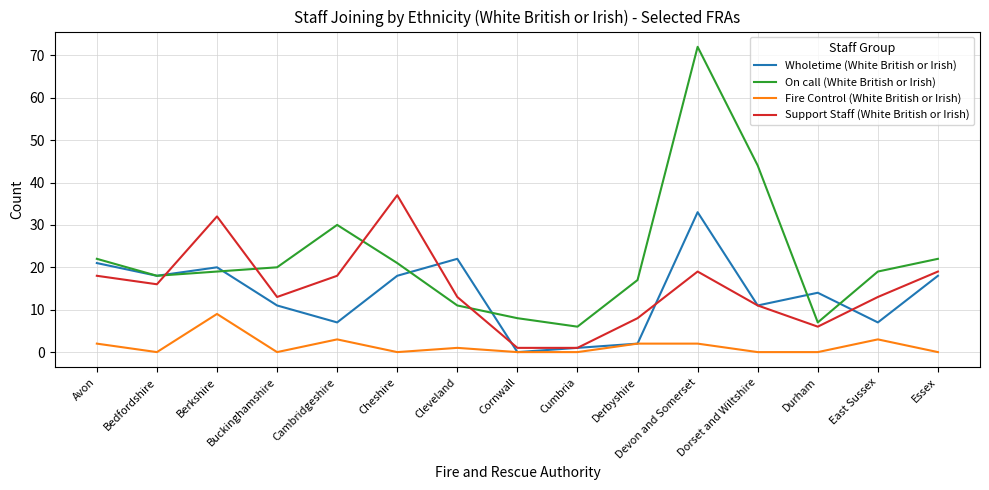

Which series ends up on top after the final intersection of Wholetime (White British or Irish) and On call (White British or Irish)?

On call (White British or Irish)